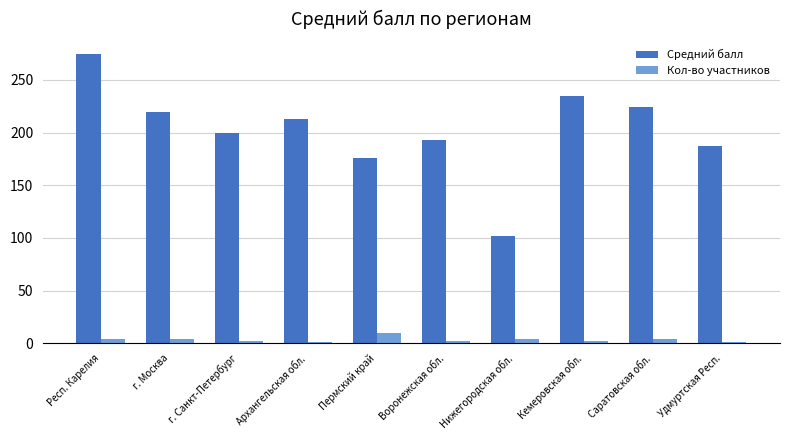

What is the label of the 6th bar from the right?

Пермский край